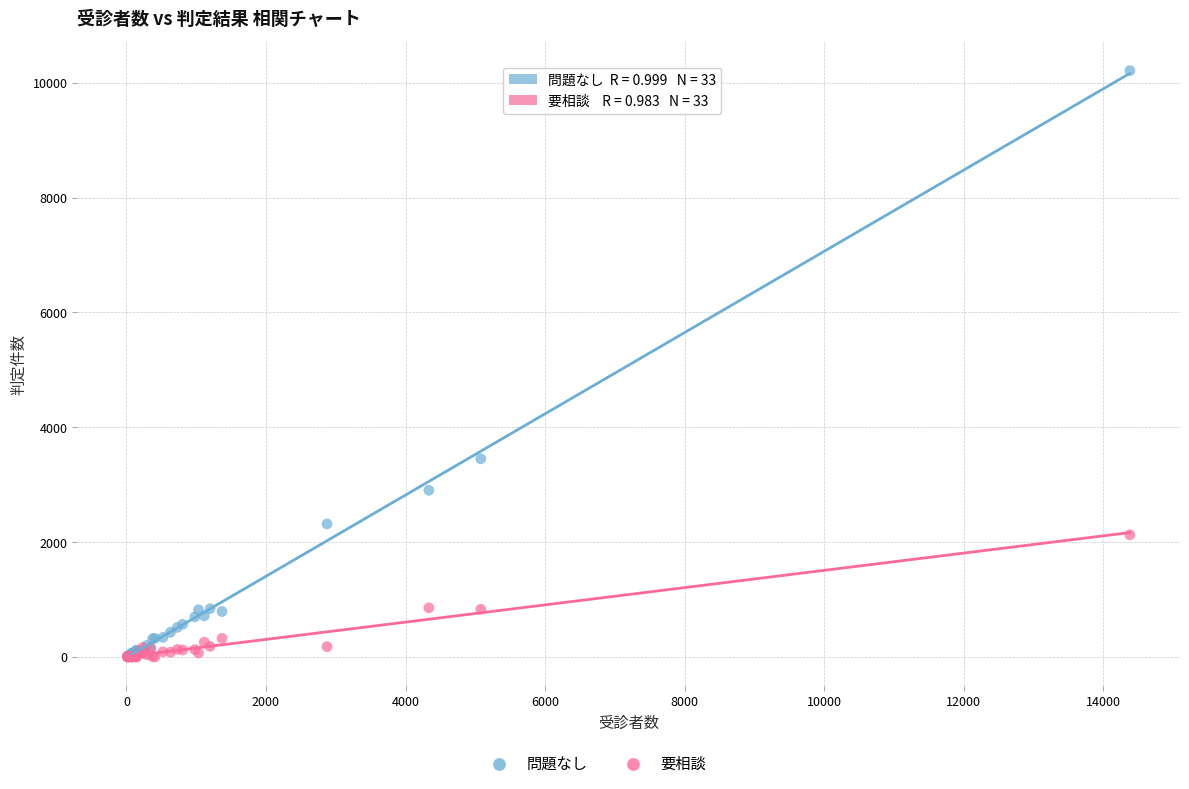

Across all series, what Y value is closest to 5106?

3452